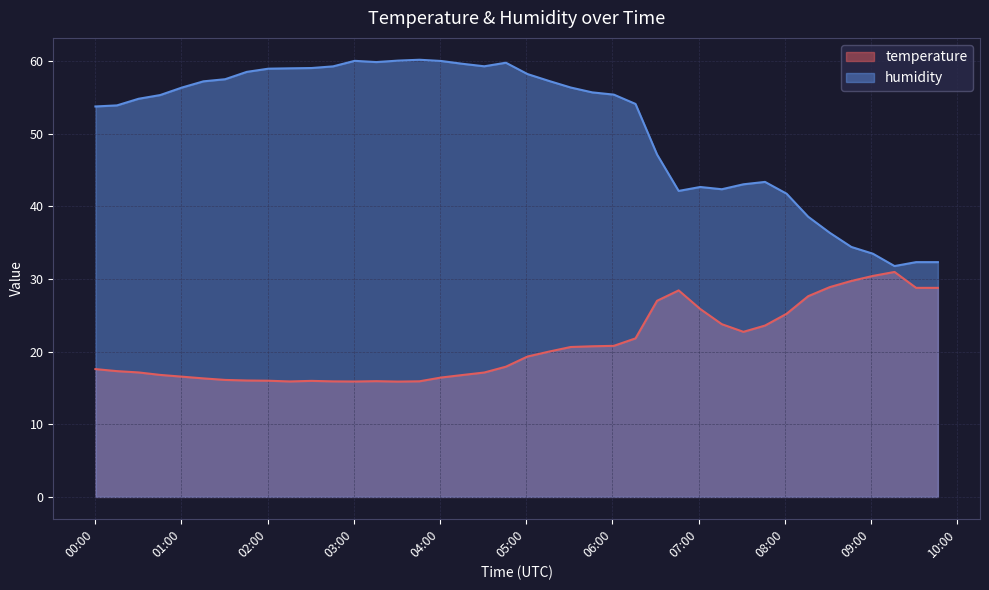

How many data points in temperature are less than 19?

20